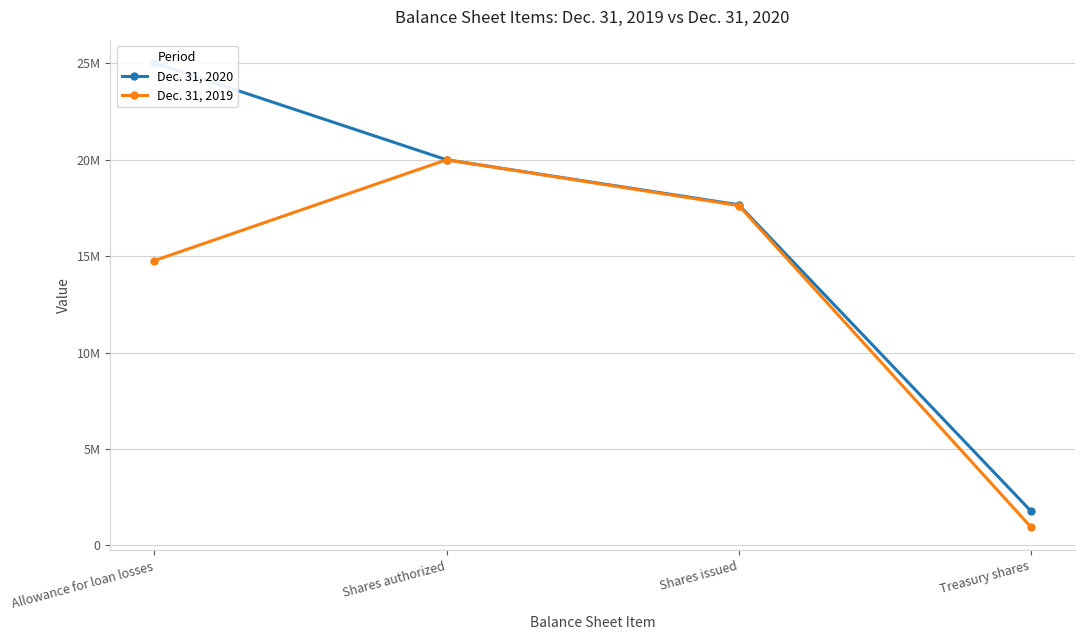

What is the label of the 2nd point from the right?

Shares issued